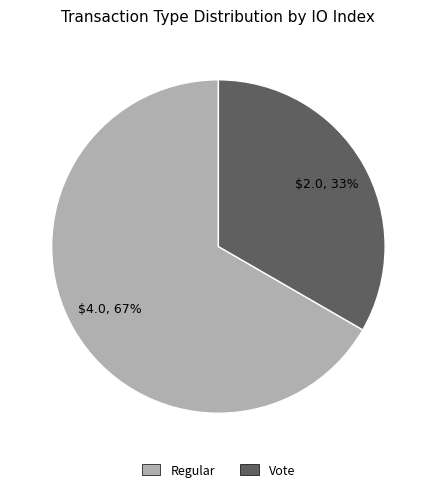

How many segments does this pie chart have?

2